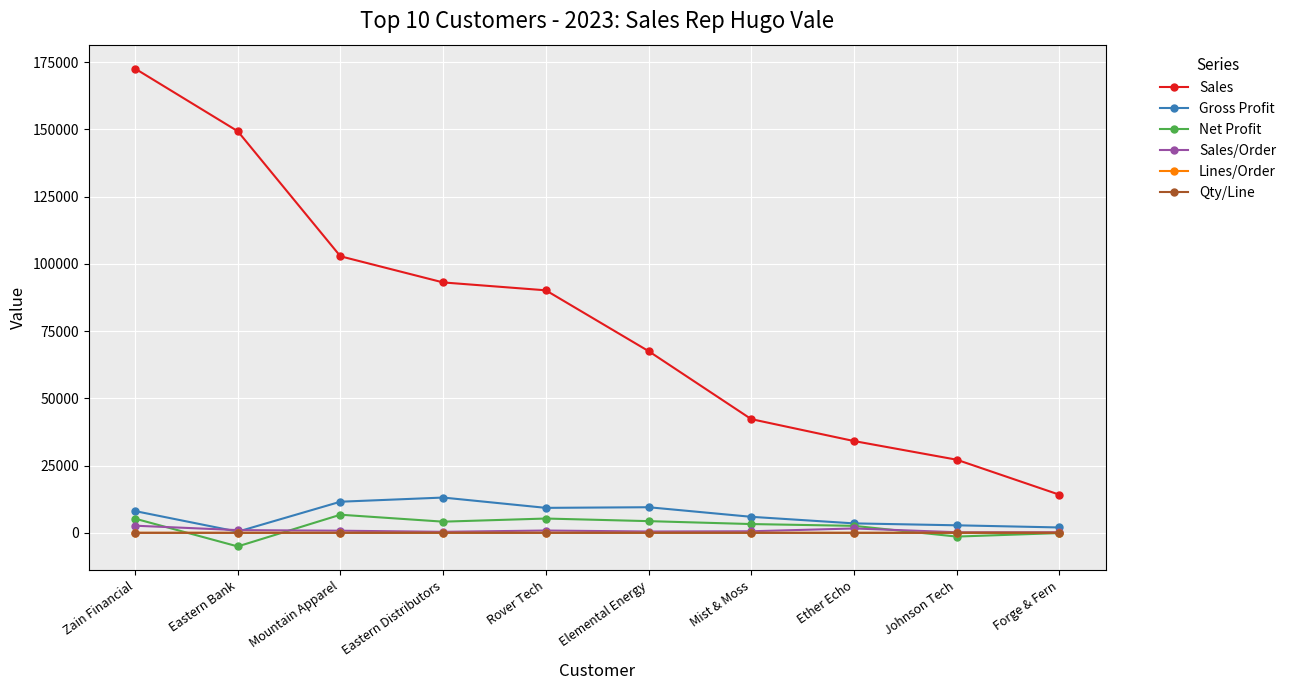

True or false: Net Profit and Sales/Order intersect in this chart.

True